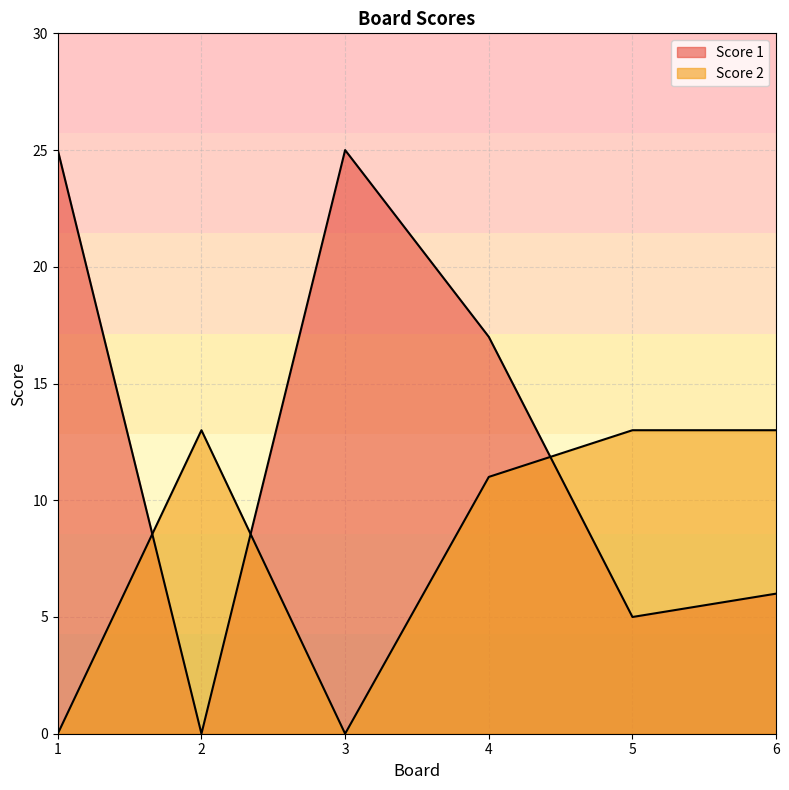

Reading left to right, transcribe all the data shown in this chart.

Score 1: 1=25	2=0	3=25	4=17	5=5	6=6
Score 2: 1=0	2=13	3=0	4=11	5=13	6=13